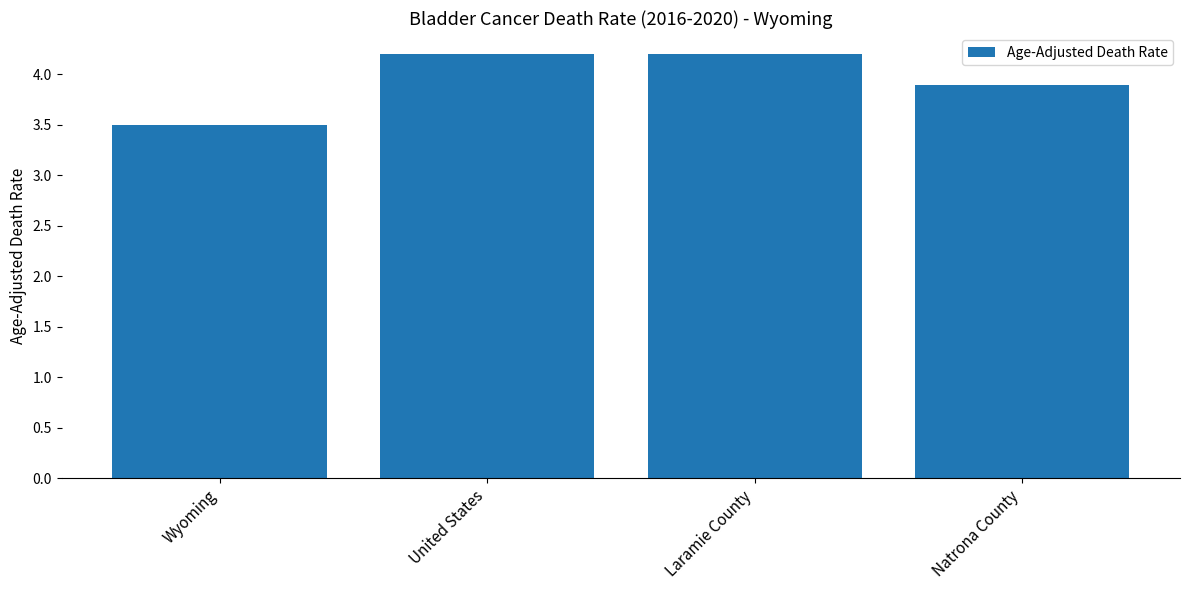

What is the difference between the maximum and minimum values?

0.7